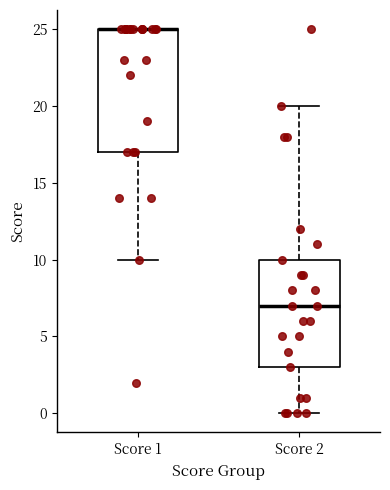

Reading left to right, read every box against the y-axis: the position of its median line, the range the box covers, and the ends of its whiskers. The values are not printed on the chart, so give them approximately, as read against the axis.

Score 1: median 25 (drawn on the box's upper edge), box 17 to 25, whiskers 10 to 25
Score 2: median 7, box 3 to 10, whiskers 0 to 20